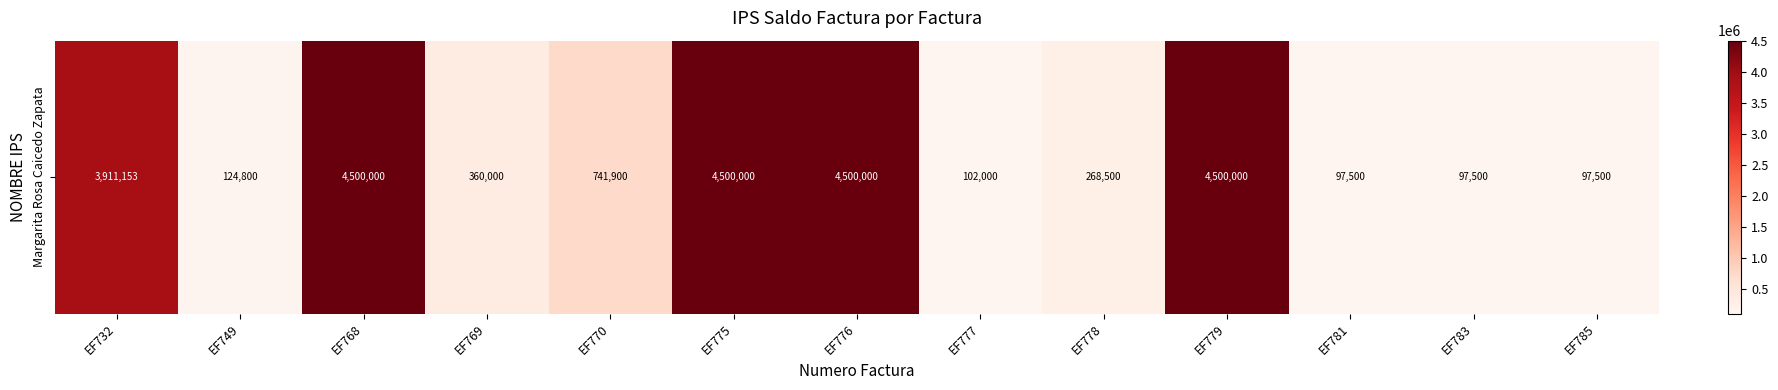

Where is the data nearest to the value 2298750?

EF770